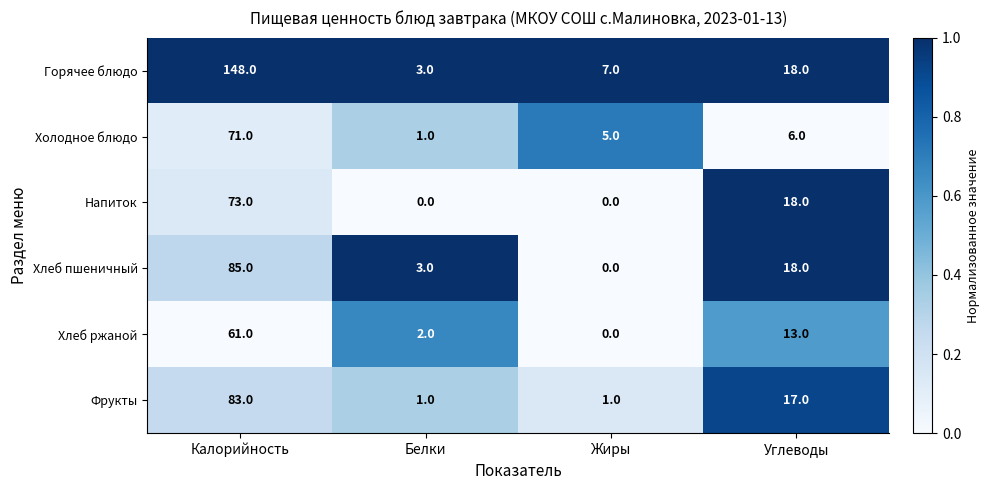

True or false: Фрукты has a value of 17 at Углеводы.

True